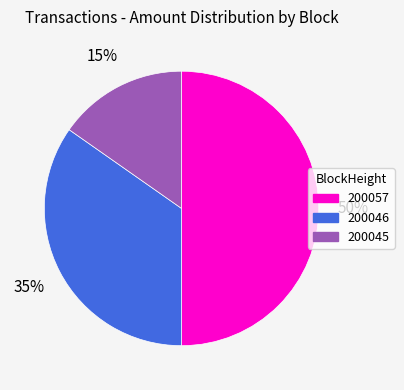

What is the smallest slice in the pie chart?

200045